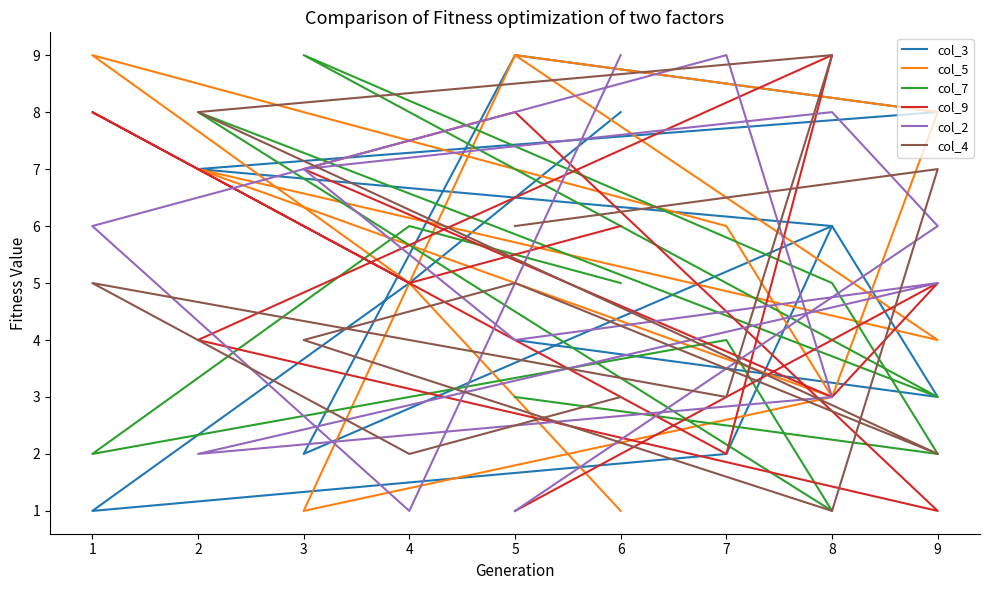

What is the total value across all series at 1?

31